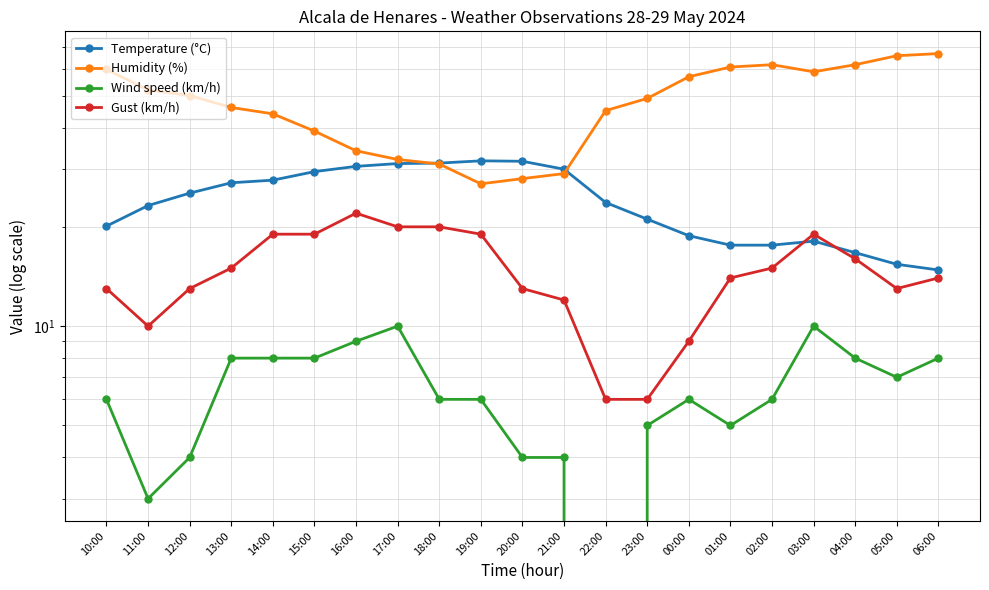

Which series ends up on top after the final intersection of Gust (km/h) and Temperature (°C)?

Temperature (°C)